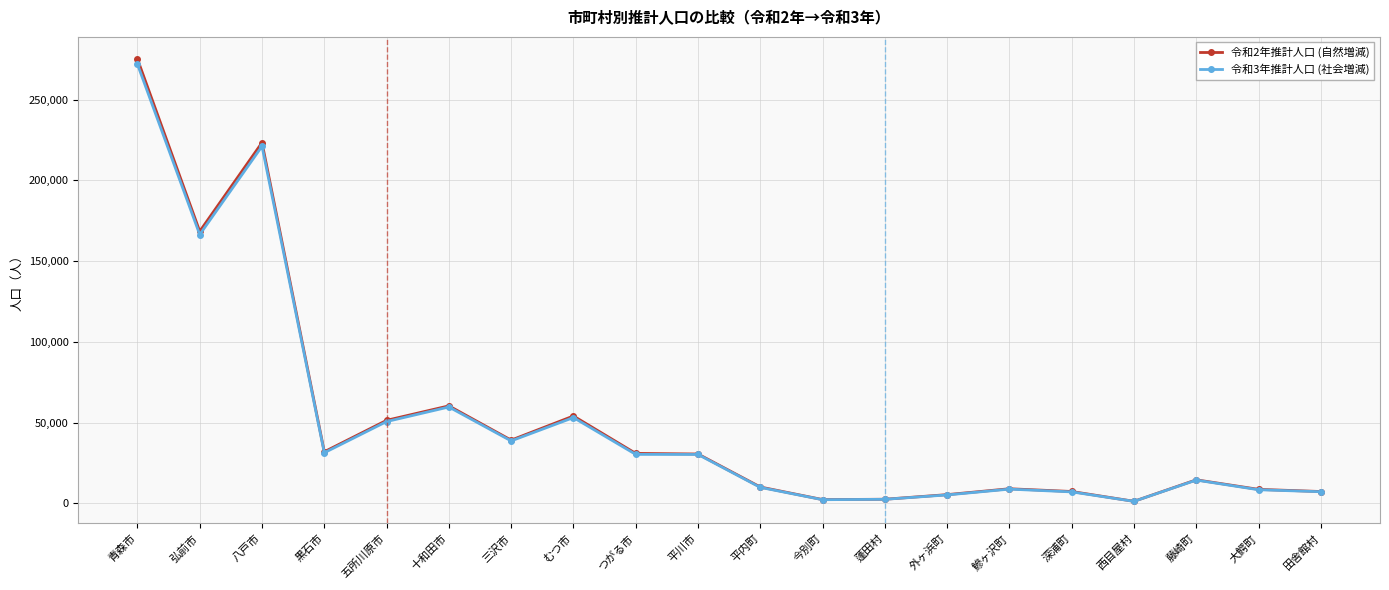

How many lines are shown in the chart?

2